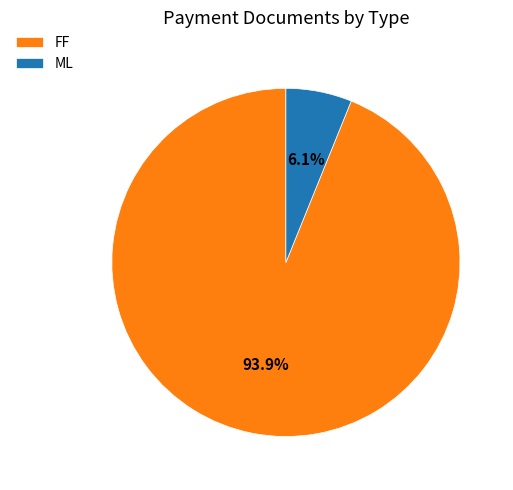

What is the smallest slice in the pie chart?

ML